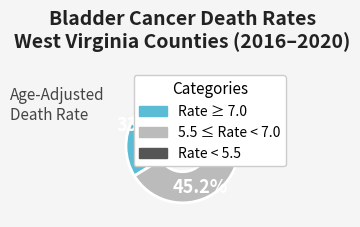

What portion of the pie excludes Rate < 5.5?

79.0%